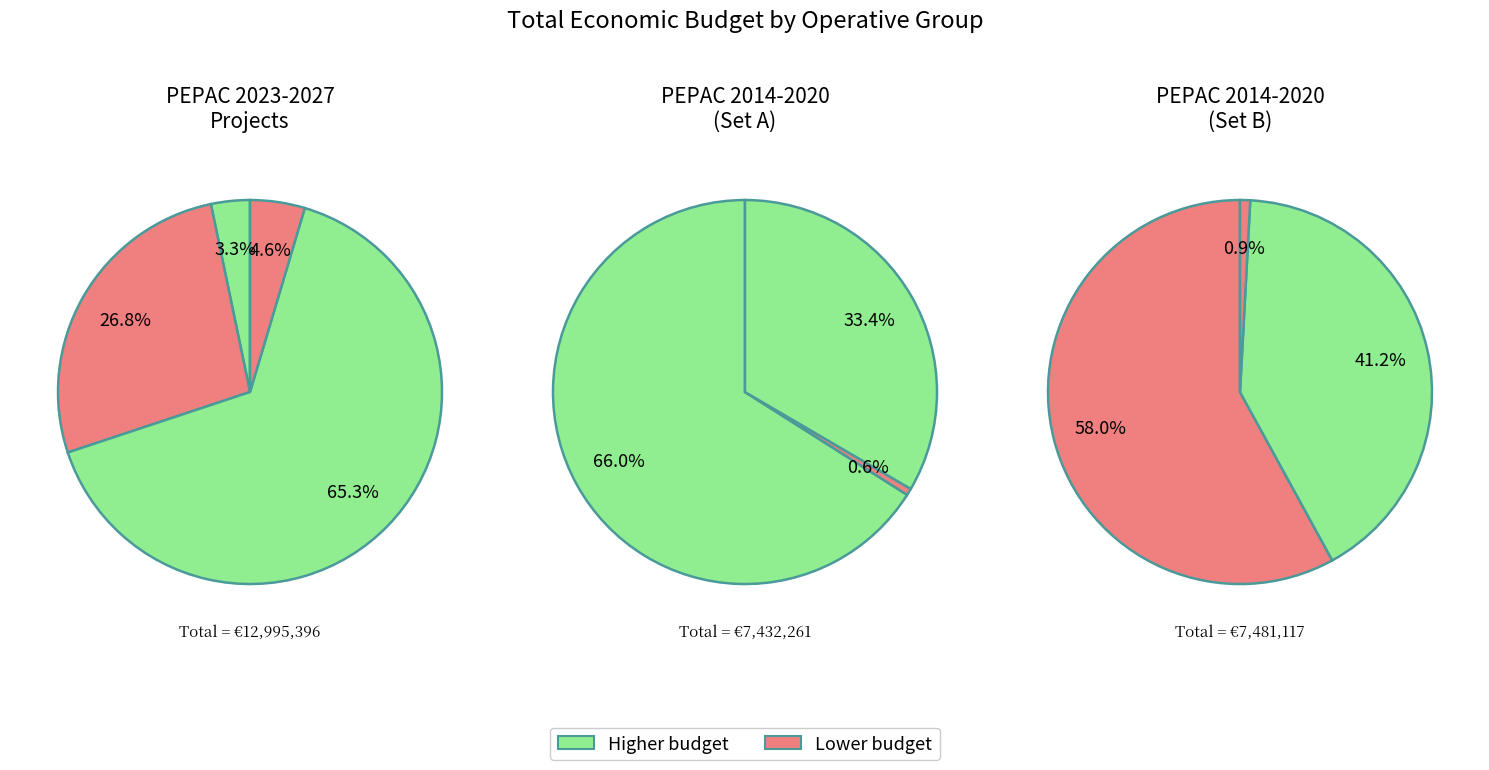

True or false: Agrokonpostaje accounts for 1% of the total.

False